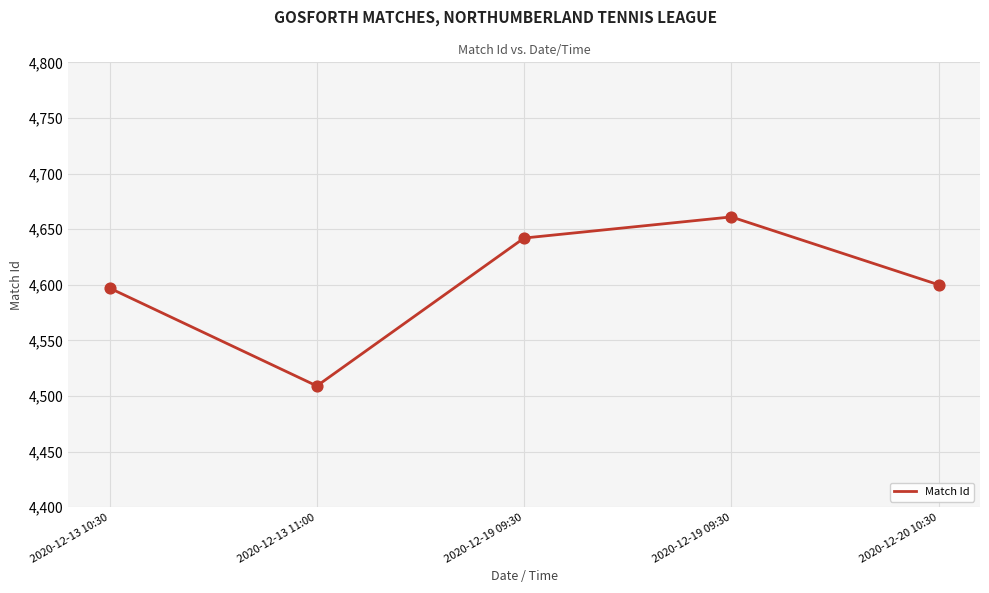

Count the number of categories in the chart.

5